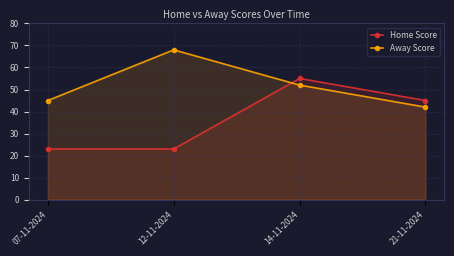

What is the difference between the maximum and second lowest values in the Home Score series?

32